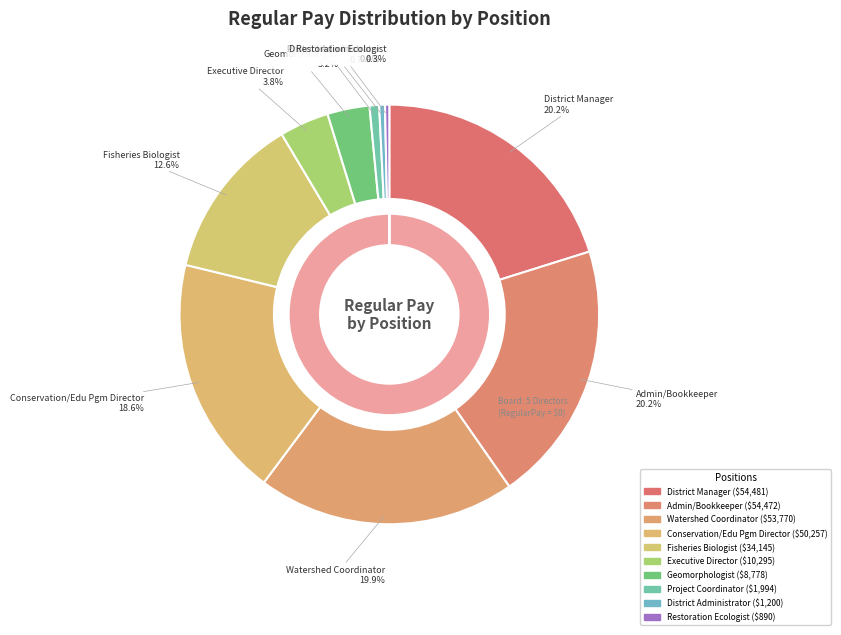

To the nearest percent, what is the difference between the largest and smallest slice percentages?

20%